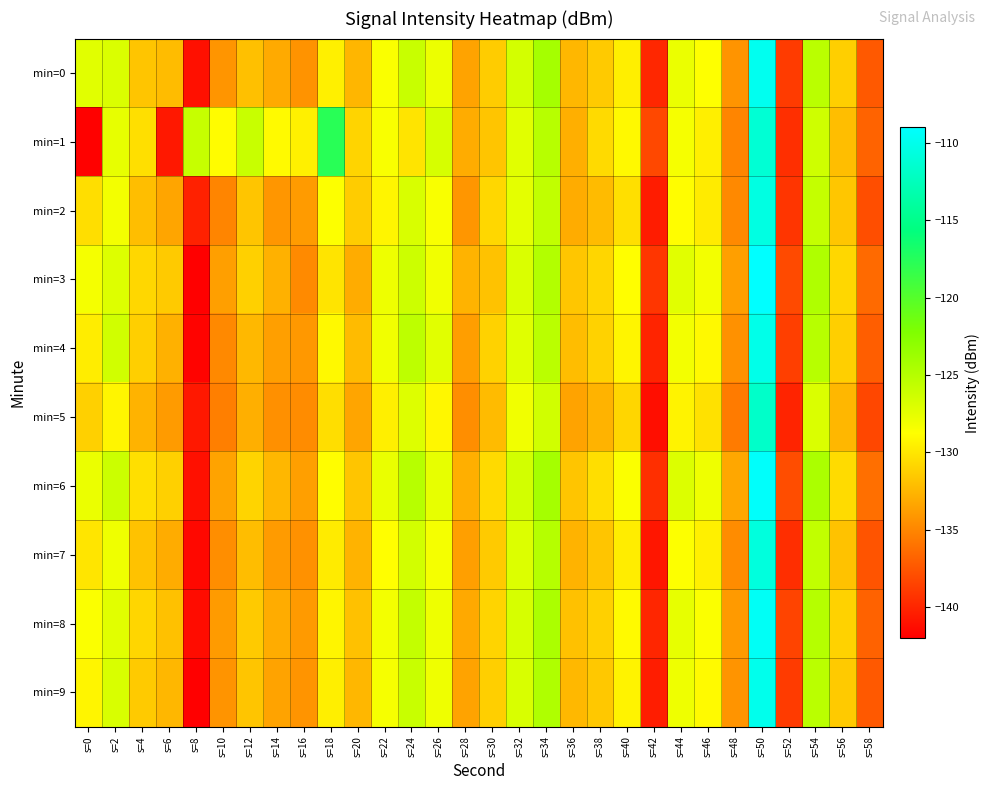

Between s=6 and s=22, which is larger?

s=22